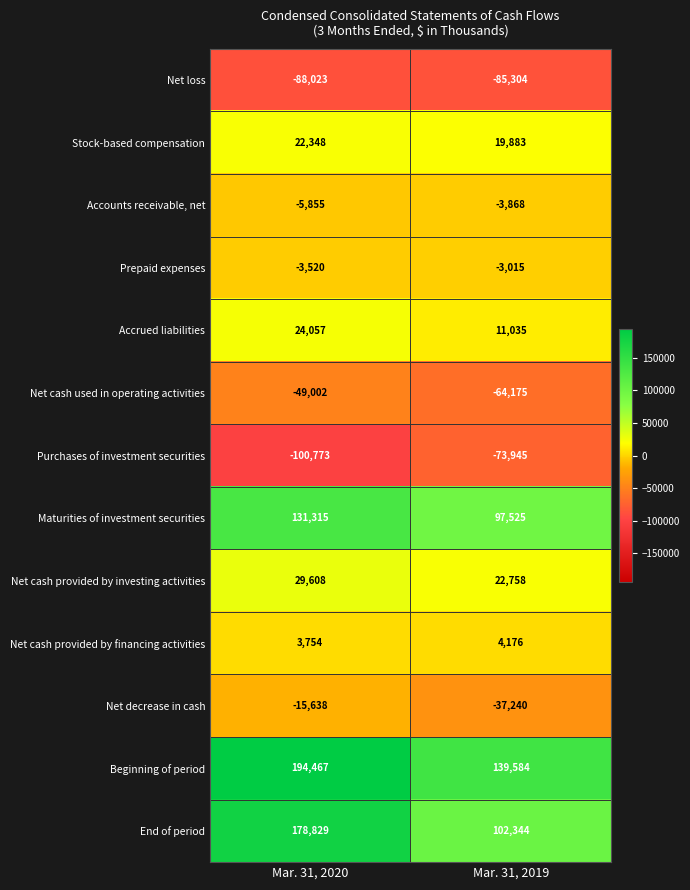

What is the approximate value of Maturities of investment securities at Mar. 31, 2020, to the nearest 100?

131300